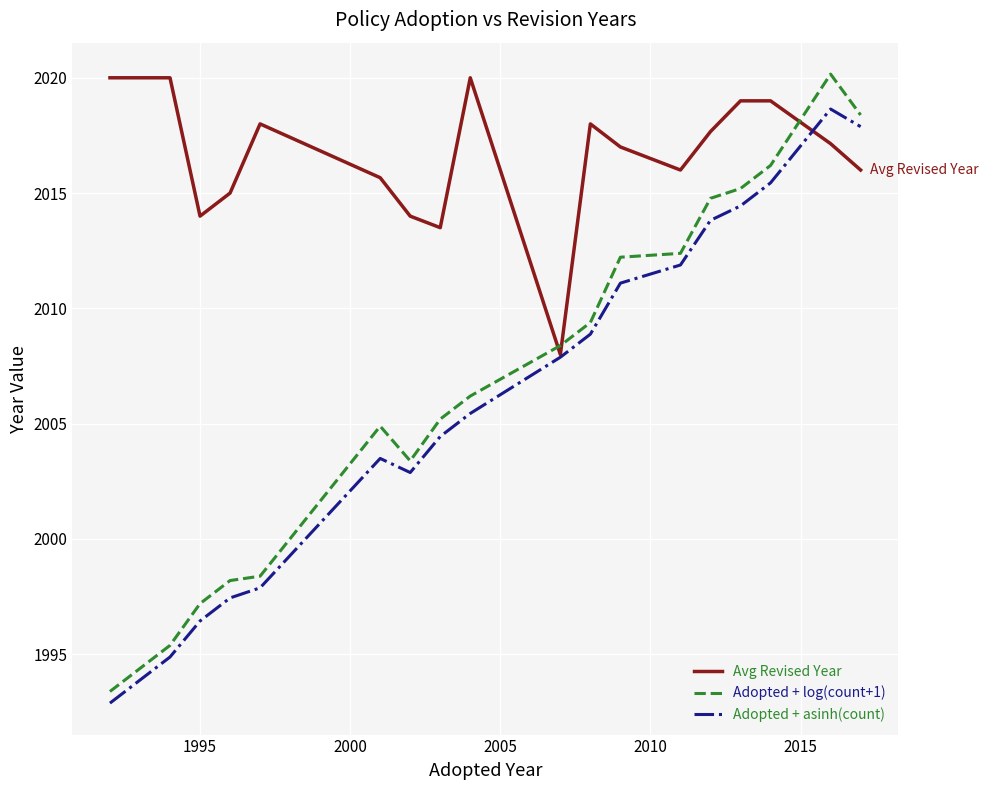

How many distinct data groups are displayed?

3